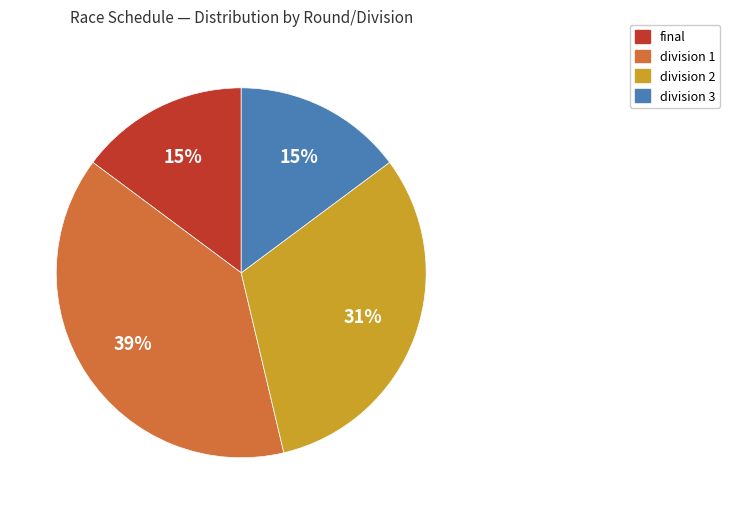

How many slices are in this pie chart?

4